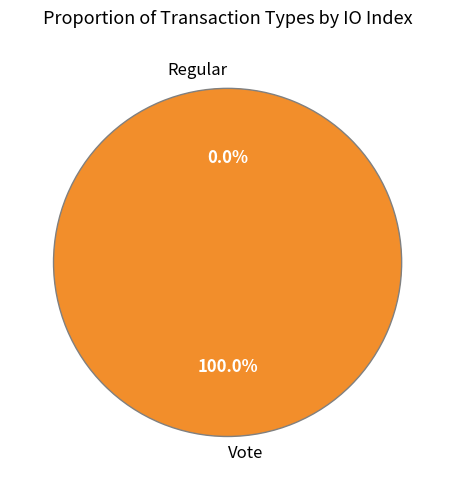

To the nearest percent, what is the average slice percentage?

50%